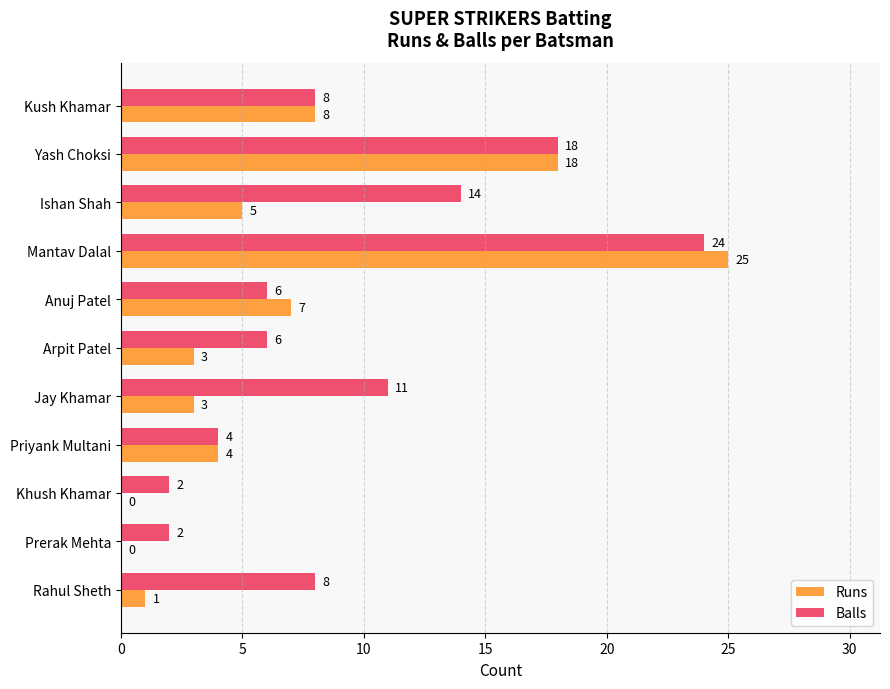

Is it true that Balls equals 2 at Prerak Mehta?

True